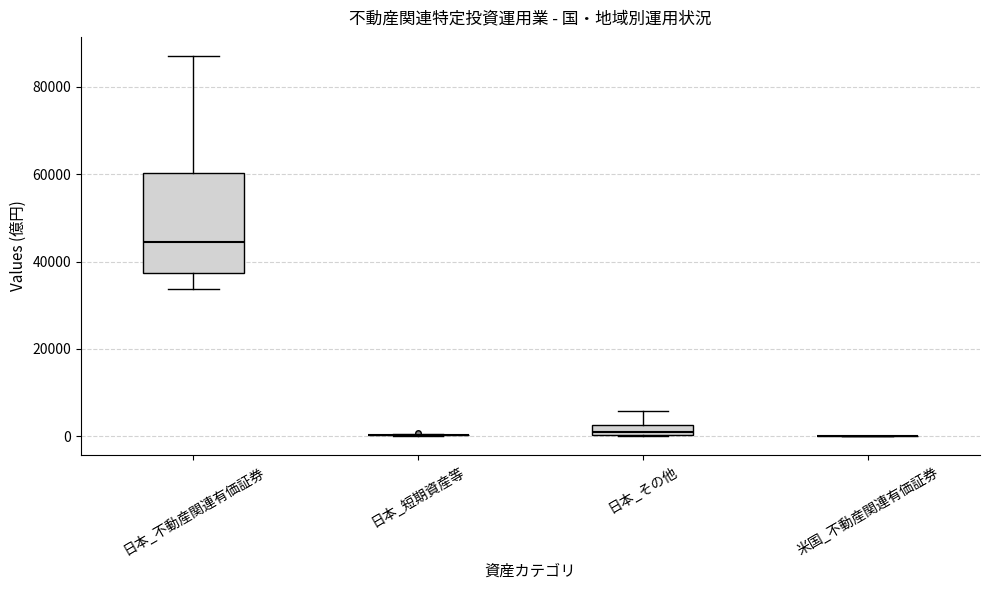

Which box is the tallest, from its lower edge to its upper edge?

日本_不動産関連有価証券